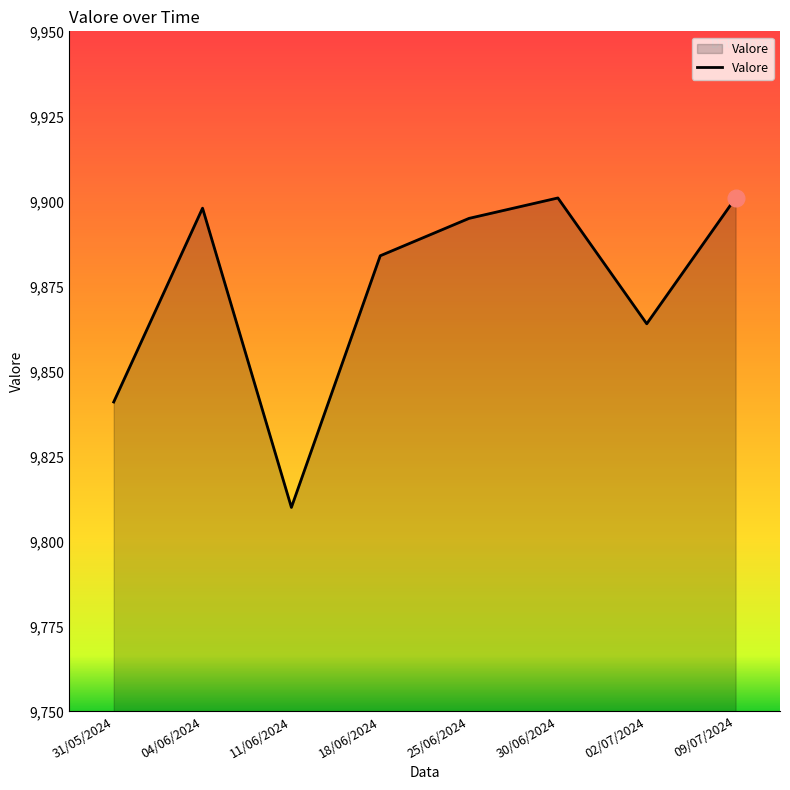

At which label does the data first exceed 9895?

04/06/2024